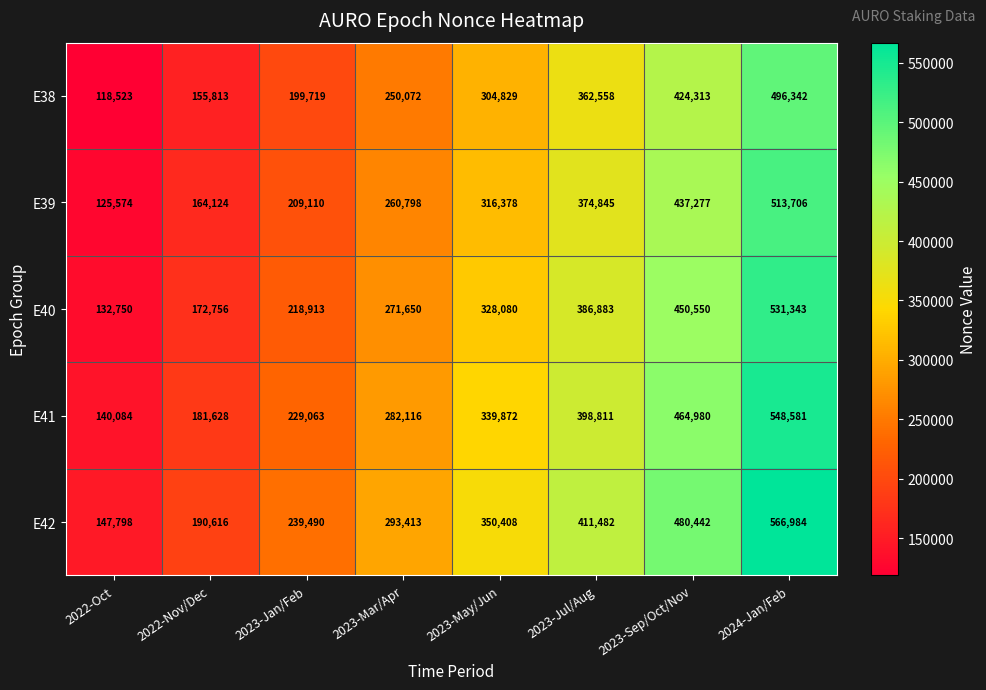

At which label does E42 reach its peak?

2024-Jan/Feb